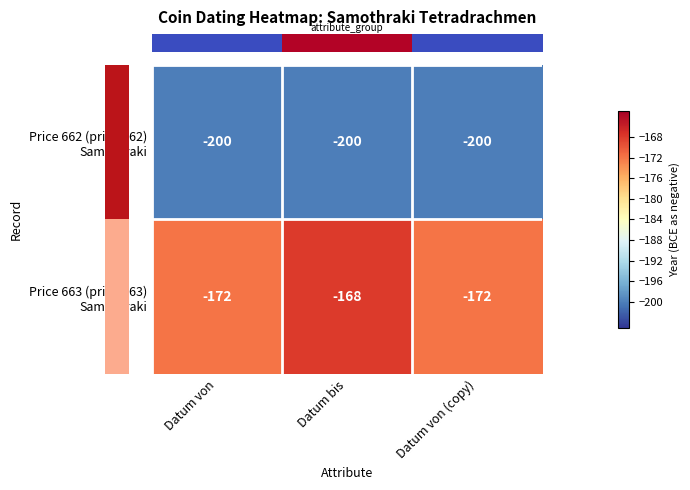

What is the spread (max minus min) of values at Datum von (copy)?

28